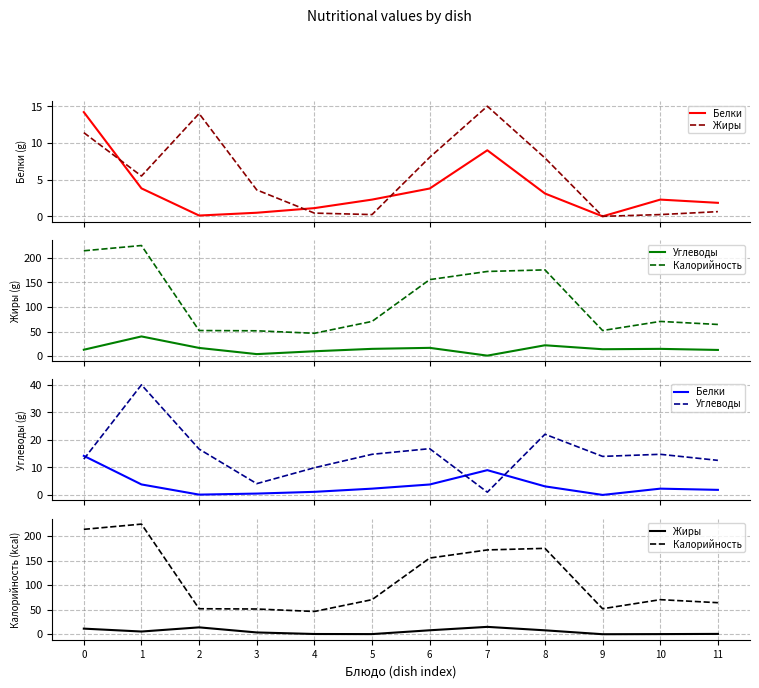

Reading left to right, transcribe all the data shown in this chart.

Белки: 0=14.2	1=3.8	2=0.1	3=0.5	4=1.1	5=2.3	6=3.8	7=9.0	8=3.1	9=0.0	10=2.3	11=1.8
Жиры: 0=11.4	1=5.5	2=14.0	3=3.6	4=0.4	5=0.2	6=8.0	7=15.0	8=8.0	9=0.0	10=0.2	11=0.6
Углеводы: 0=13.0	1=40.0	2=16.7	3=4.1	4=9.9	5=14.8	6=16.8	7=1.0	8=22.1	9=14.0	10=14.8	11=12.6
Калорийность: 0=214.0	1=224.7	2=52.0	3=51.5	4=46.4	5=70.5	6=155.4	7=172.0	8=175.2	9=52.0	10=70.5	11=64.3